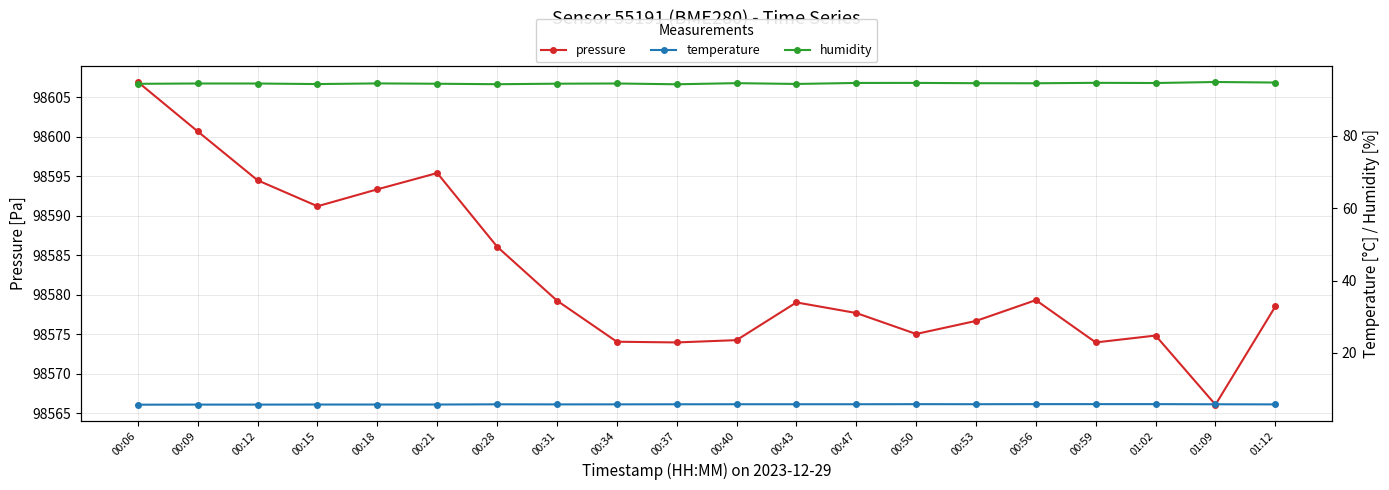

The pressure series shows 20447.6 at 01:02. True or false?

False